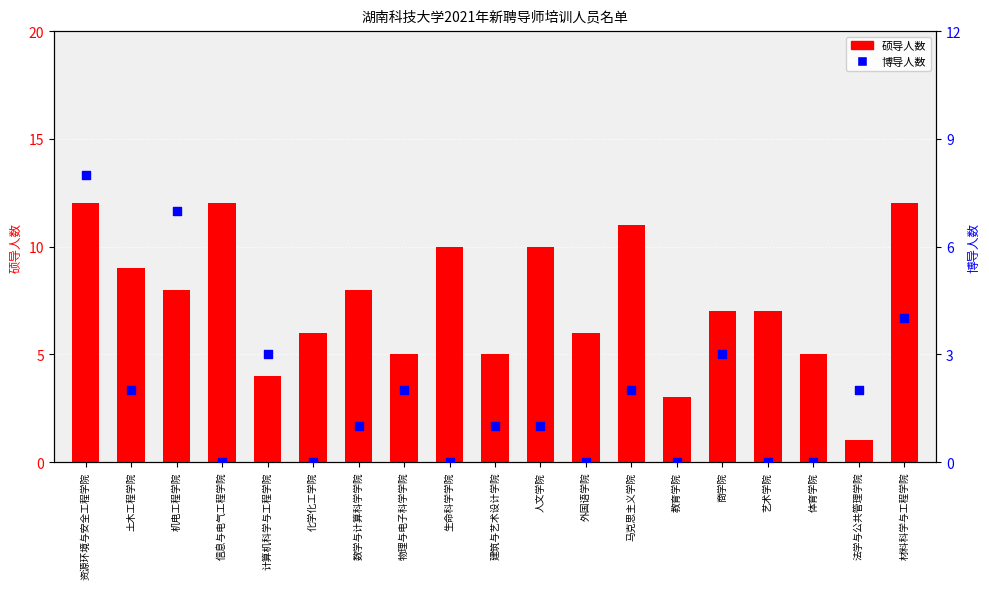

Which series has the largest total across all categories?

硕导人数